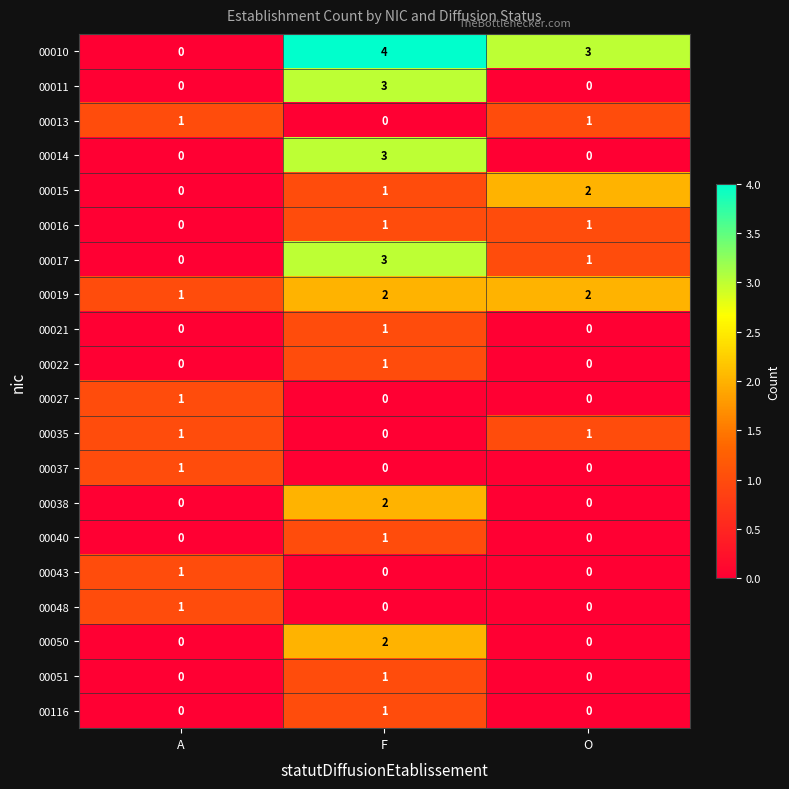

Which series changed the most between A and F?

00010